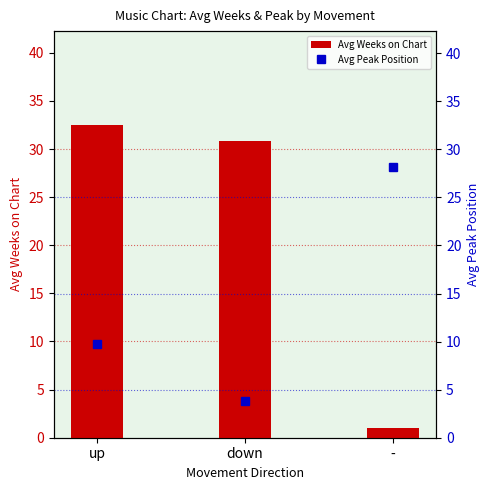

What are all the series names shown in the legend?

Avg Weeks on Chart, Avg Peak Position